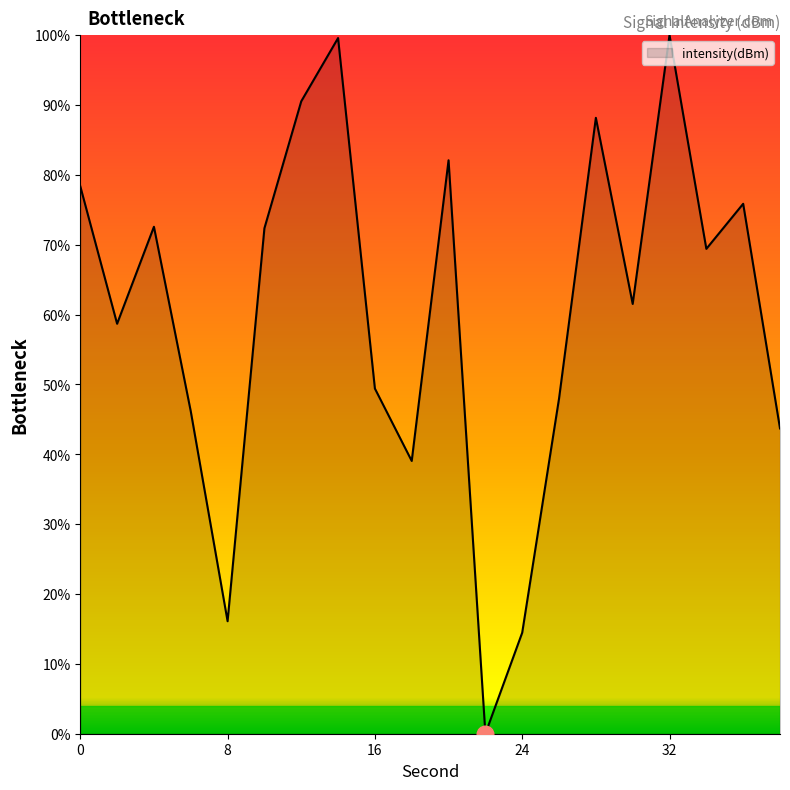

What is the maximum value shown in the chart?

100.0